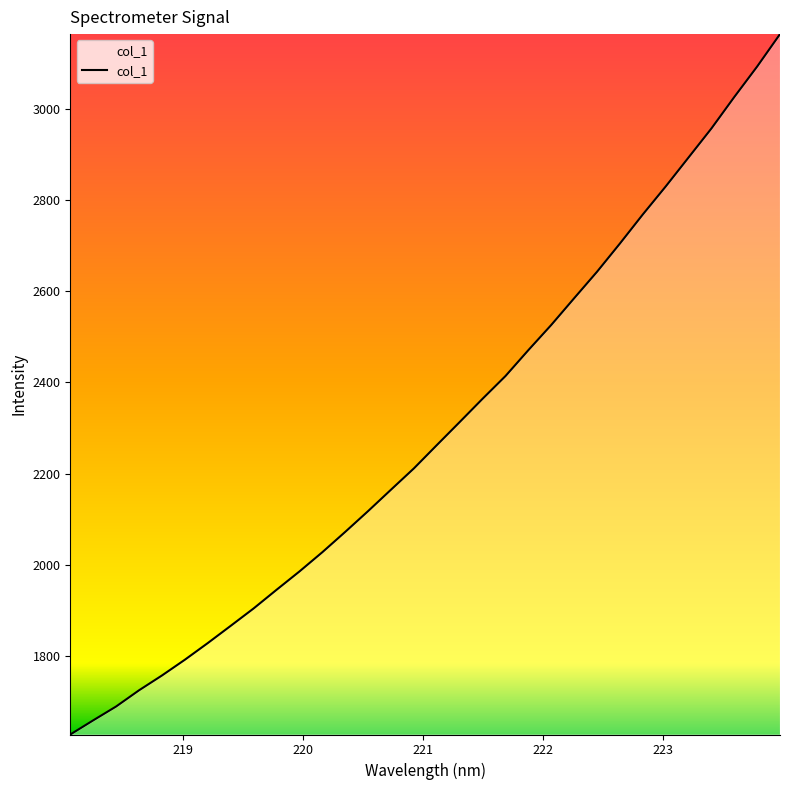

What is the smallest value displayed?

1627.8